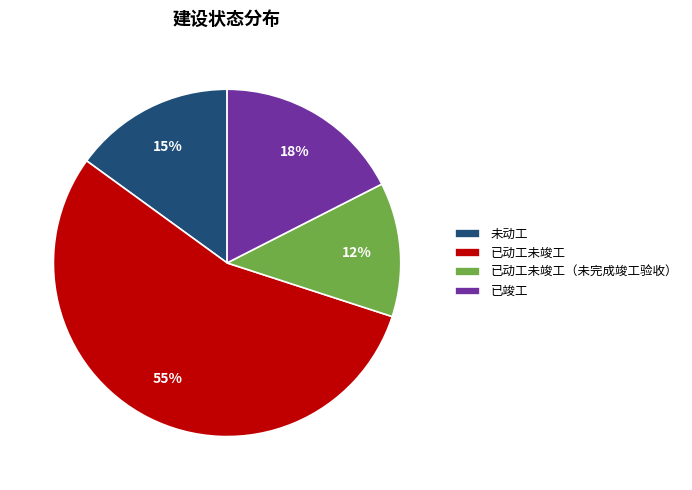

To the nearest percent, what portion does 未动工 represent?

15%